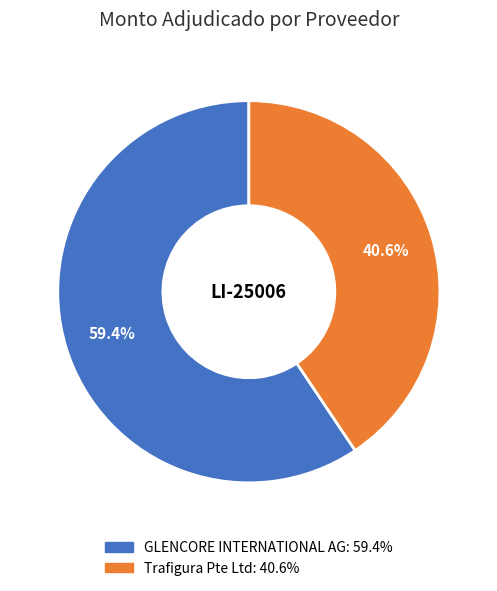

Which slice is the smallest?

Trafigura Pte Ltd